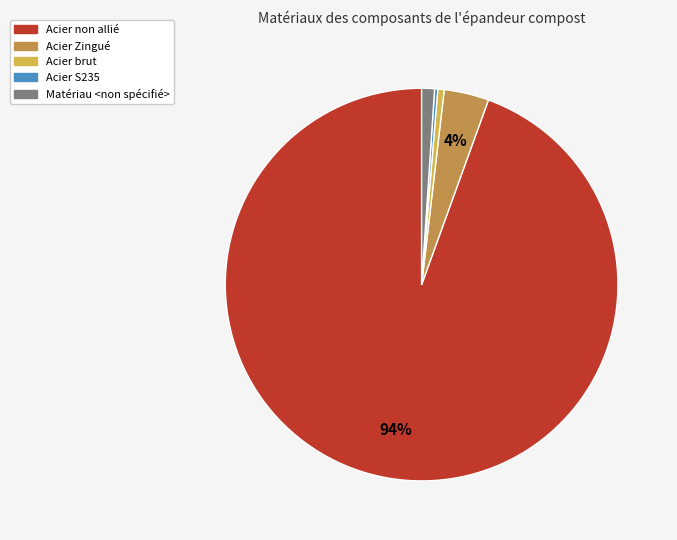

Which has a higher value, Matériau <non spécifié> or Acier non allié?

Acier non allié